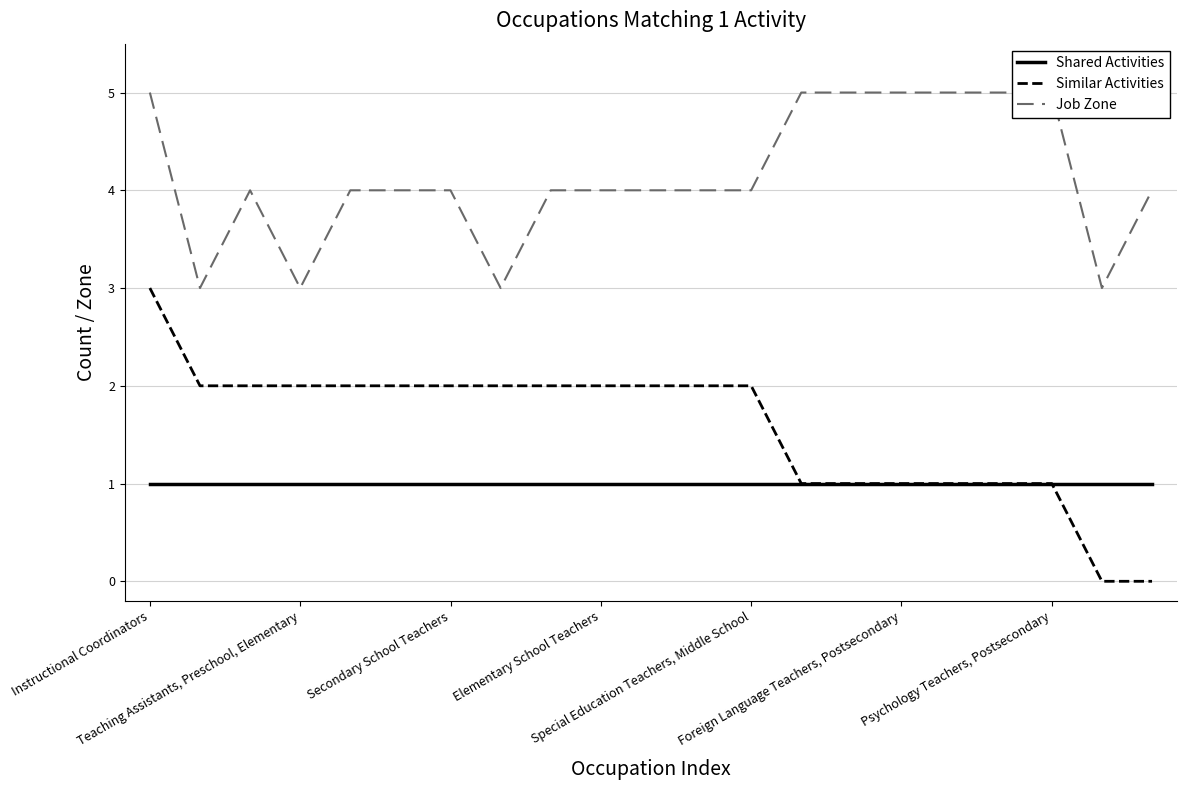

How many categories are shown in the chart?

21